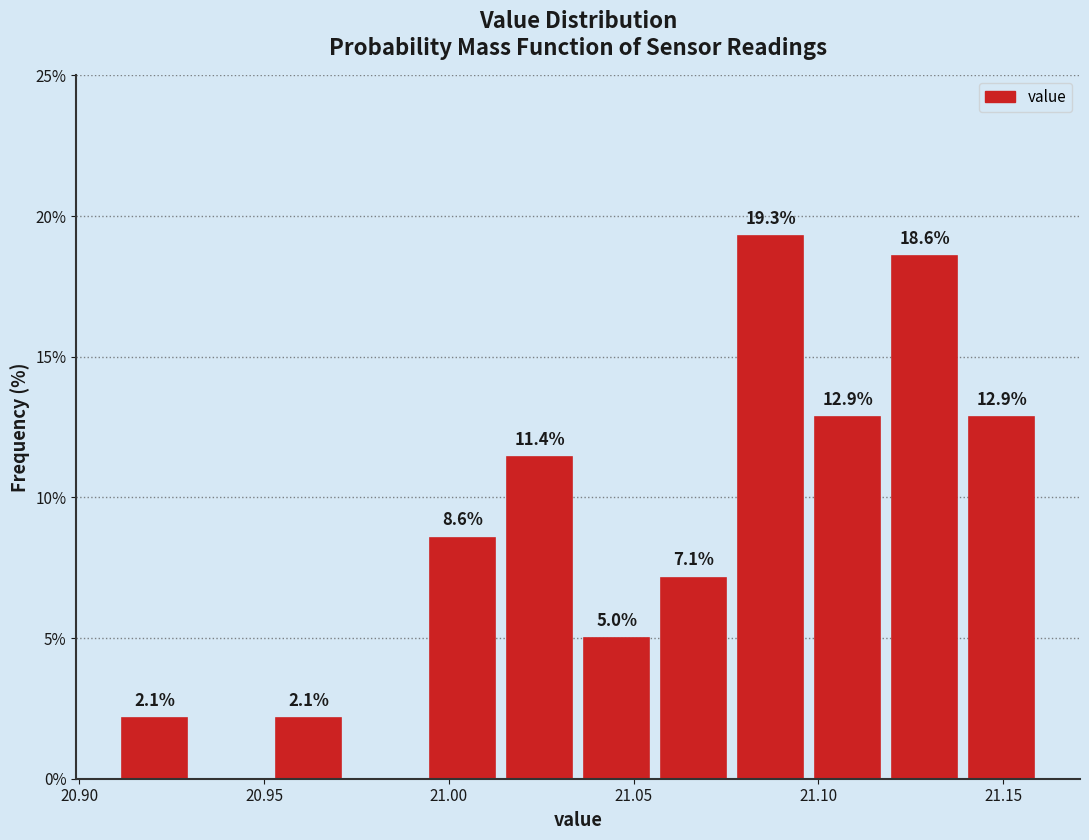

Which range on the x-axis has the tallest bar?

21.075 to 21.100